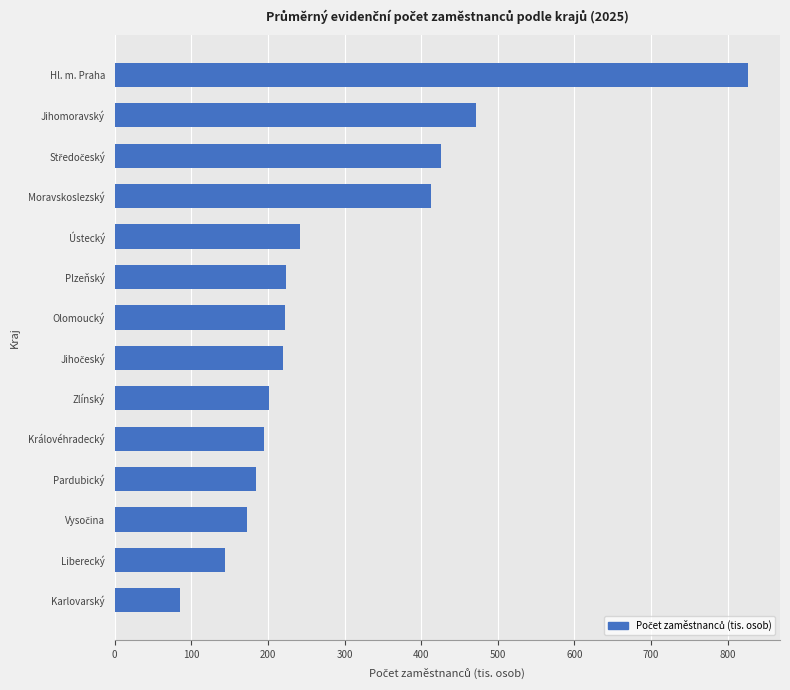

What is the sum of all values?

4025.9